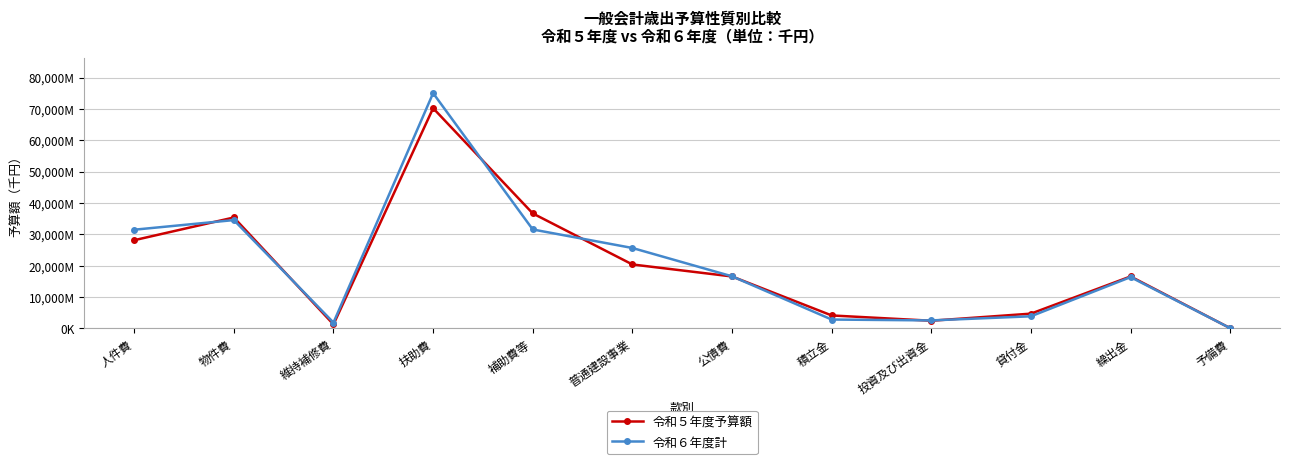

How many intersections are there between 令和５年度予算額 and 令和６年度計?

7